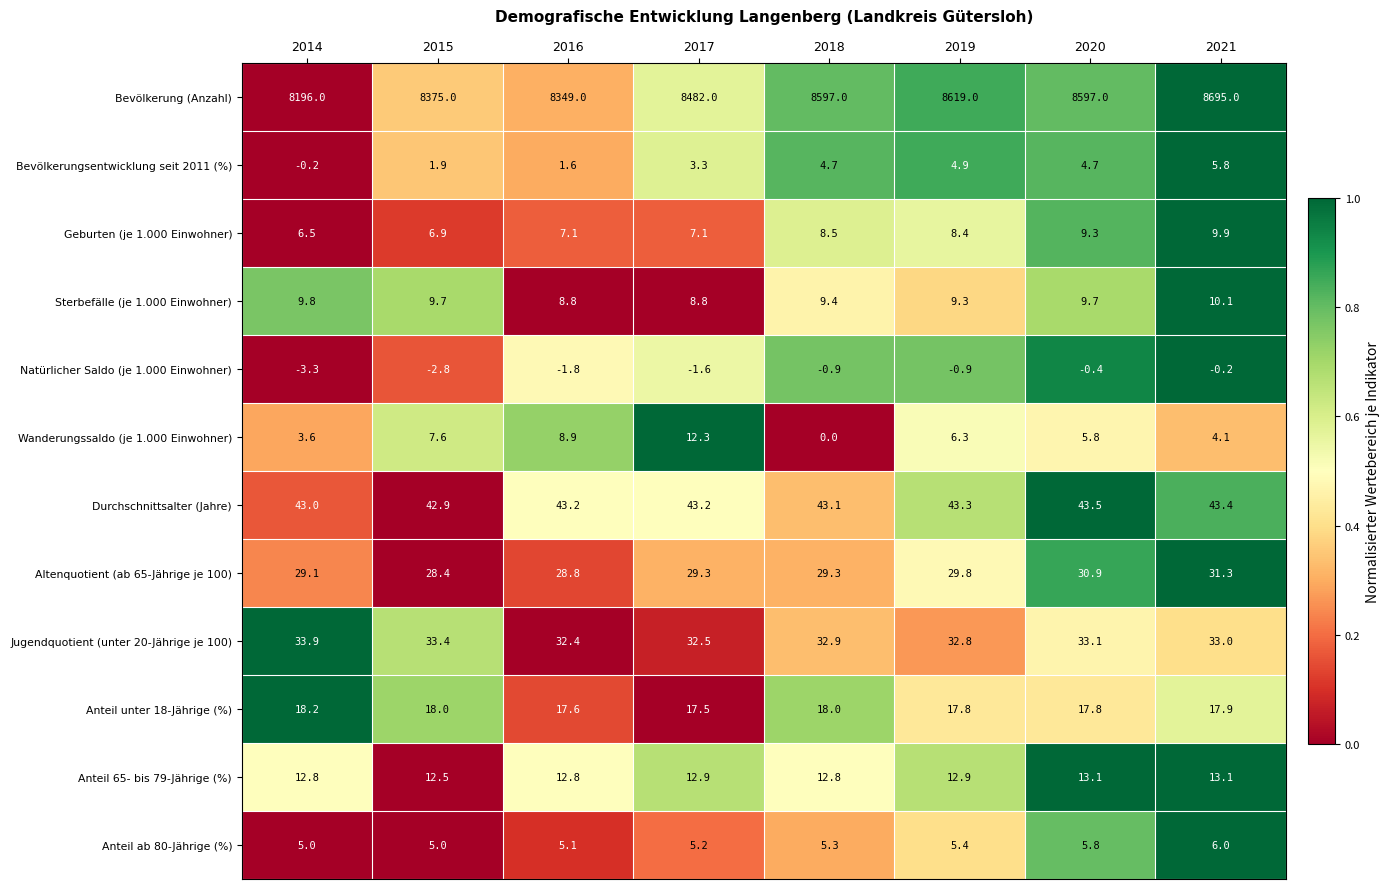

Between 2014 and 2015, which series saw the biggest shift?

Bevölkerung (Anzahl)